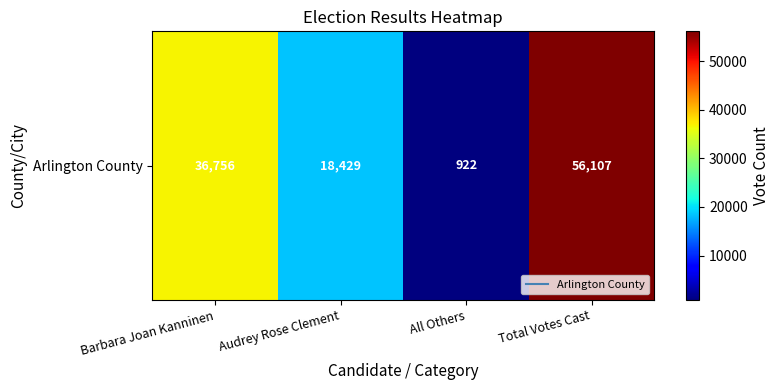

How many categories are shown in the chart?

4